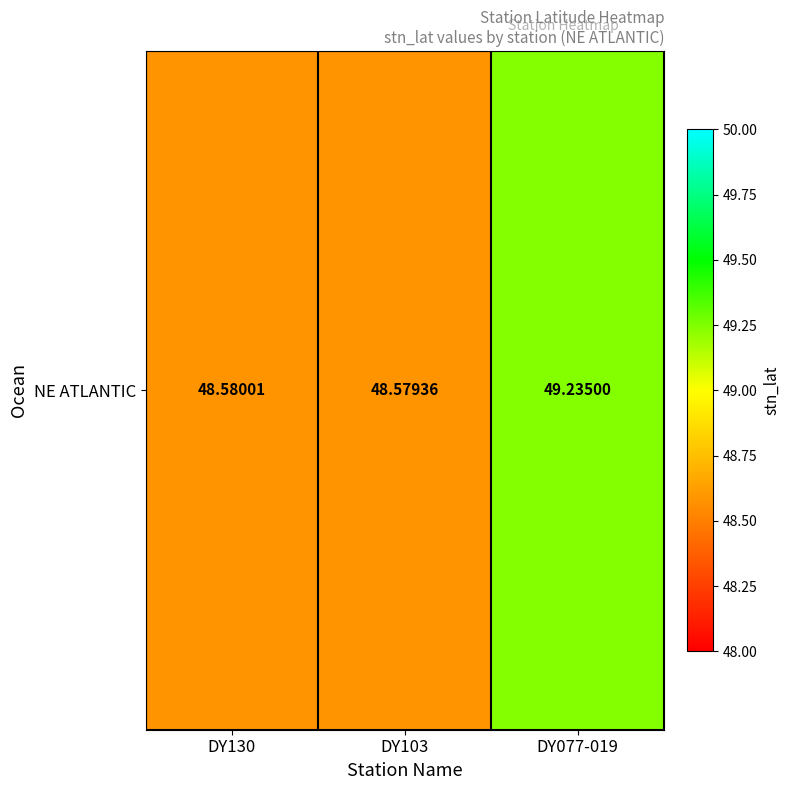

Between DY130 and DY077-019, which is larger?

DY077-019